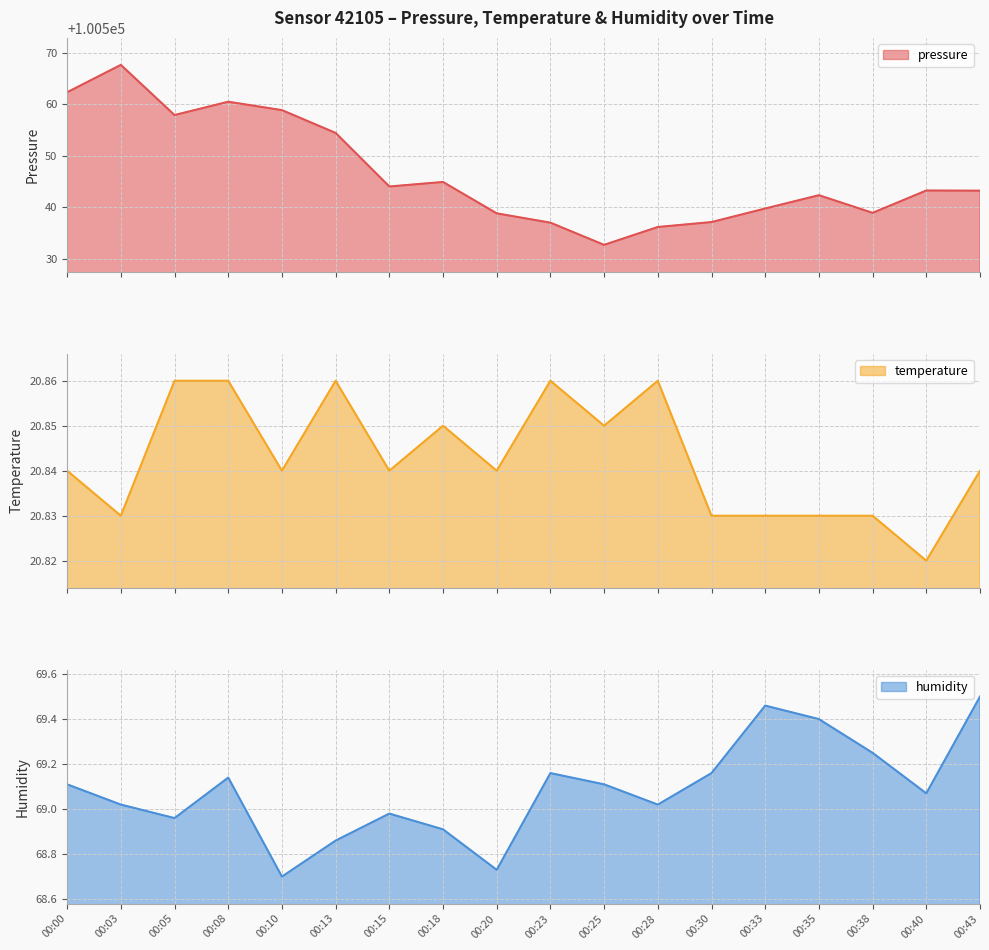

Which category has the lowest value across all series?

00:40